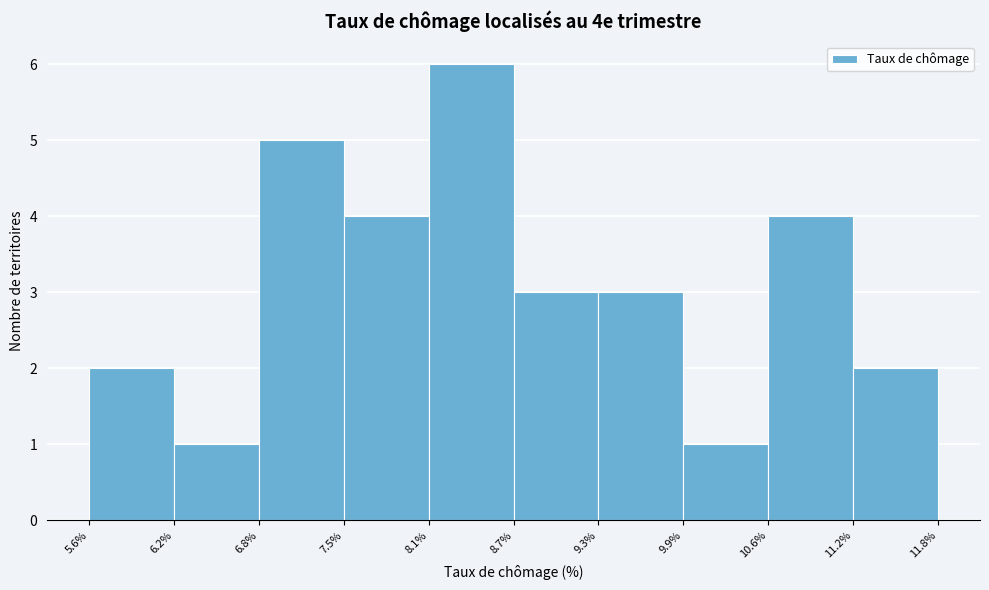

Over which range of the x-axis is the bar tallest?

8.1% to 8.7%